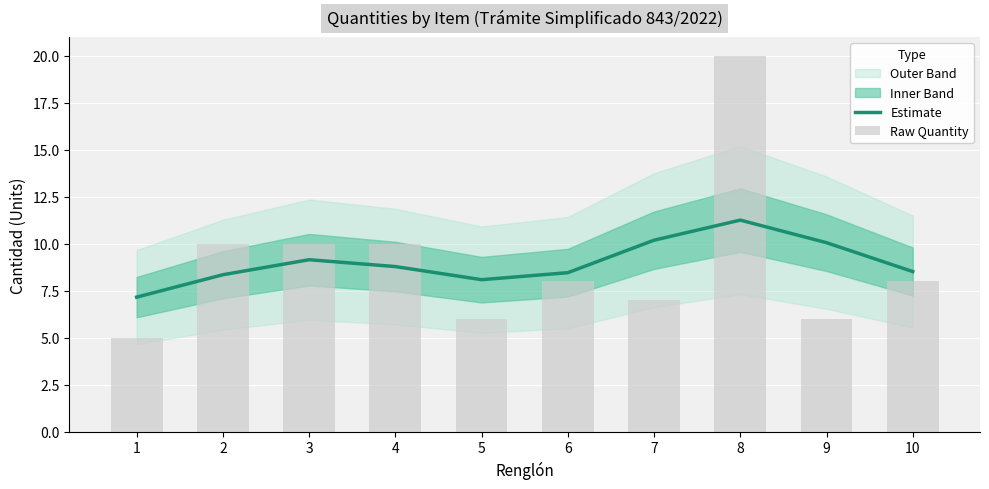

Which series changed the most between 7 and 8?

Raw Quantity